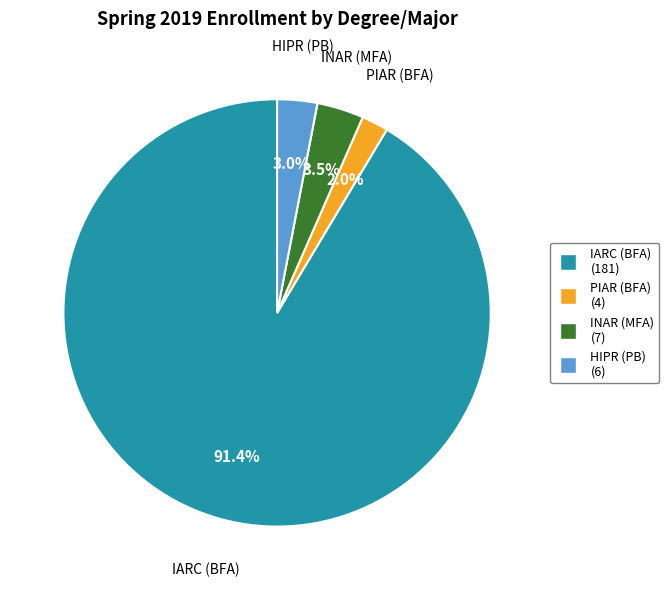

How many segments does this pie chart have?

4